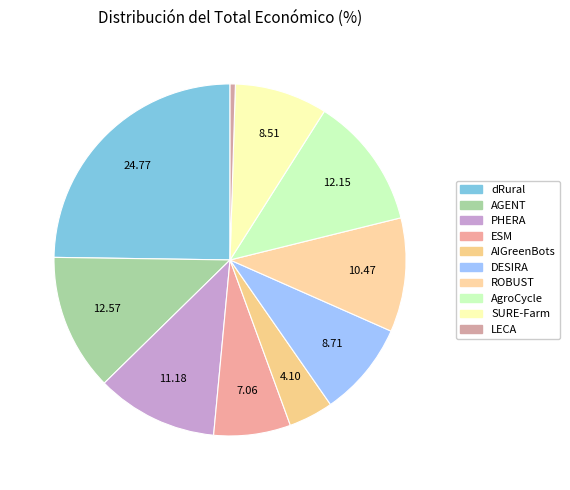

Is AGENT the majority of the pie?

No